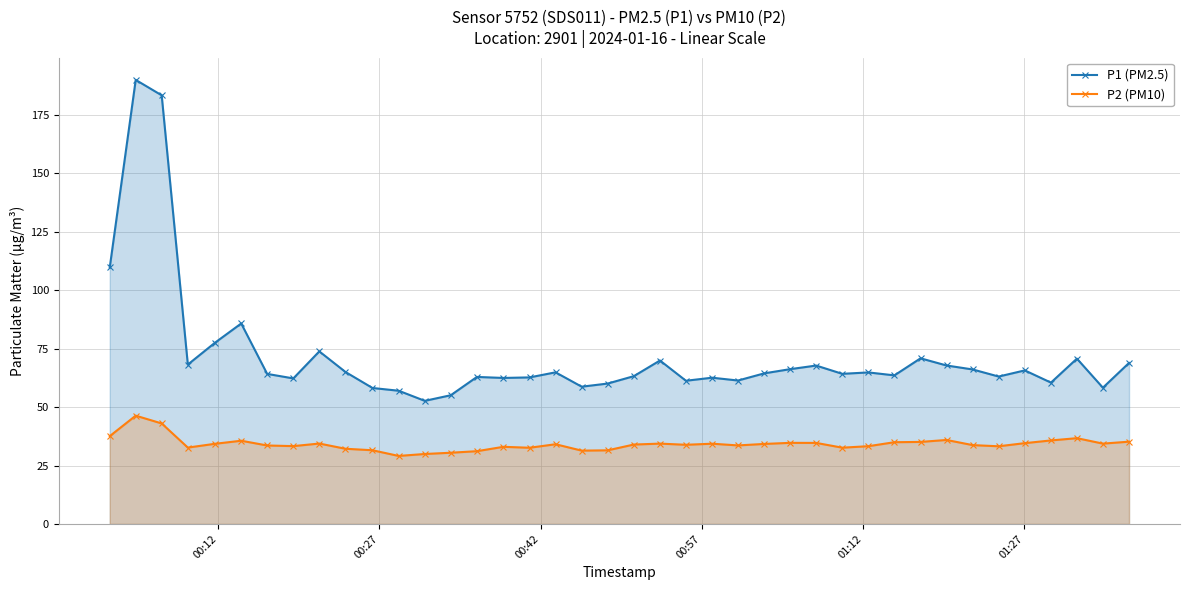

What is the value of the P1 (PM2.5) point at the 21st from the left?

63.2